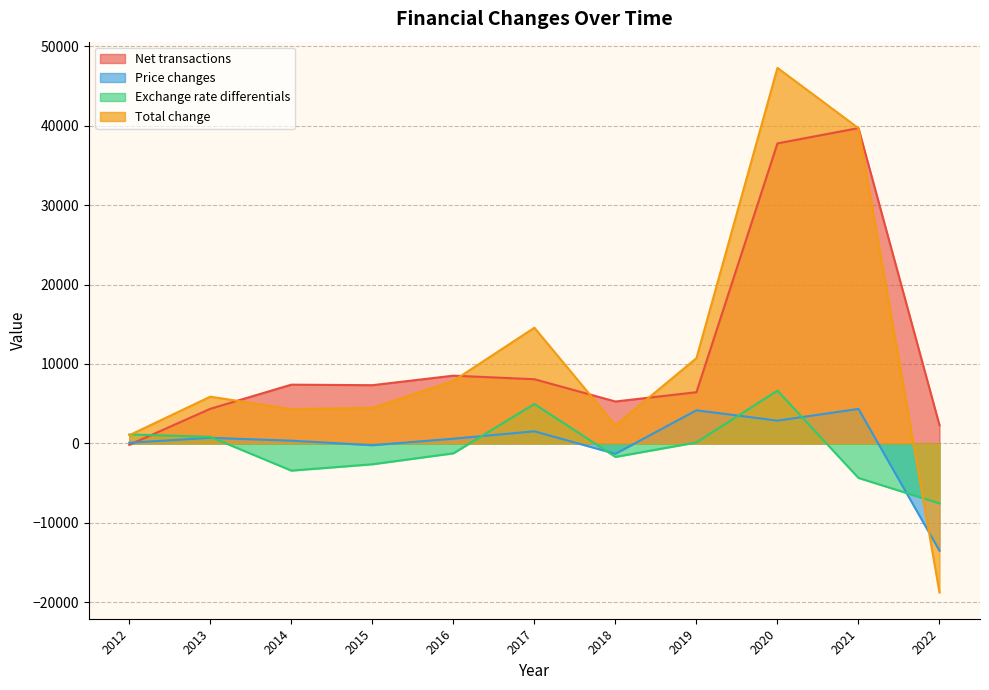

How many lines are shown in the chart?

4